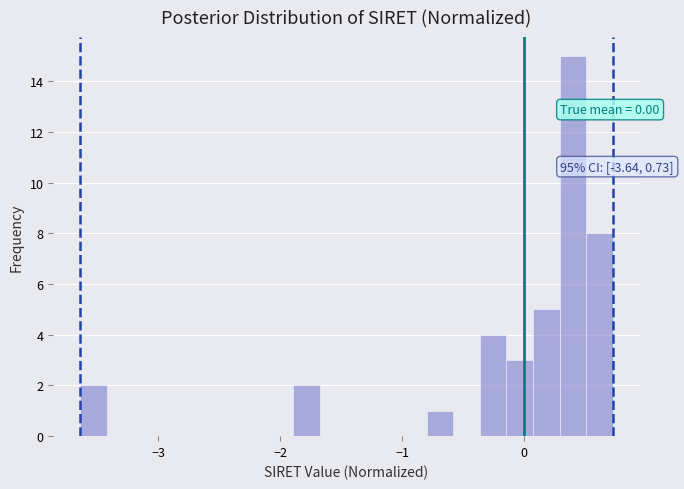

Read against the x-axis, roughly where is the centre of the tallest bar?

0.4